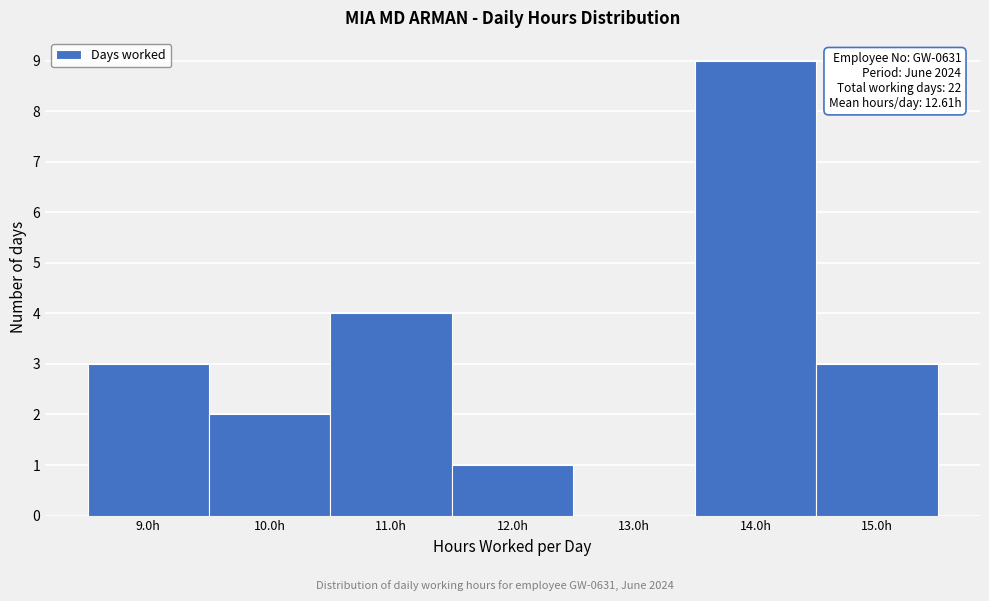

Which range on the x-axis has the tallest bar?

13.5 to 14.5